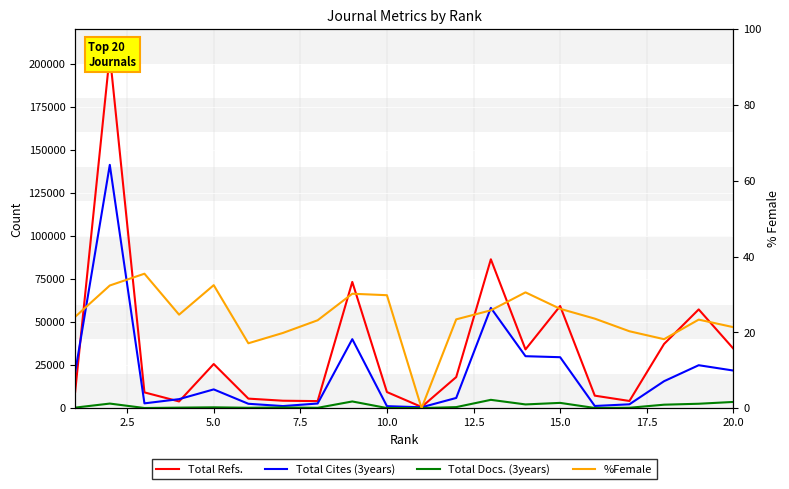

What is the average value of the Total Refs. series?

34432.2